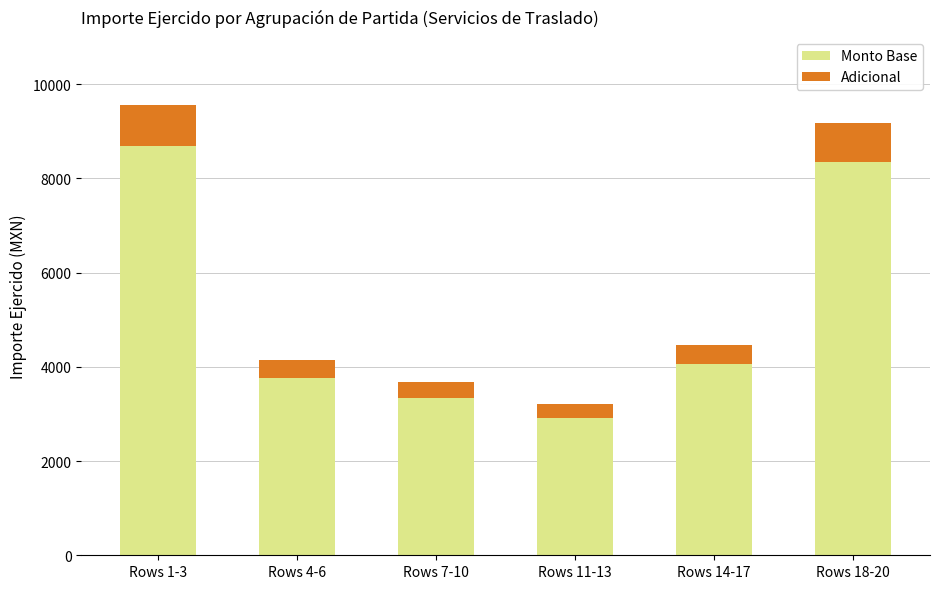

The value of Monto Base at Rows 14-17 is 2717.0. True or false?

False